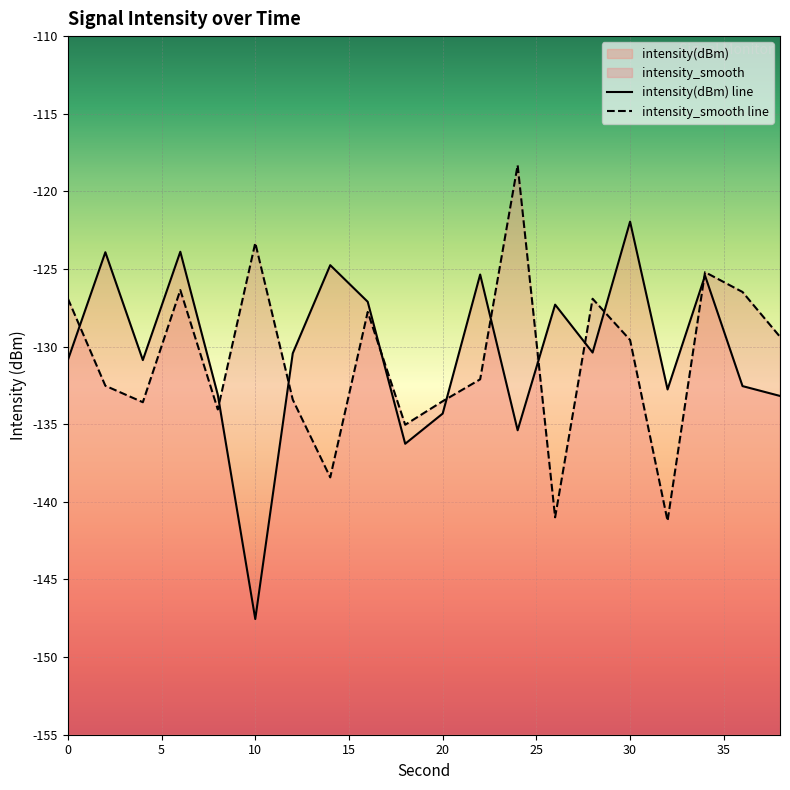

Rank the series by their average value, from highest to lowest.

intensity(dBm), intensity_smooth